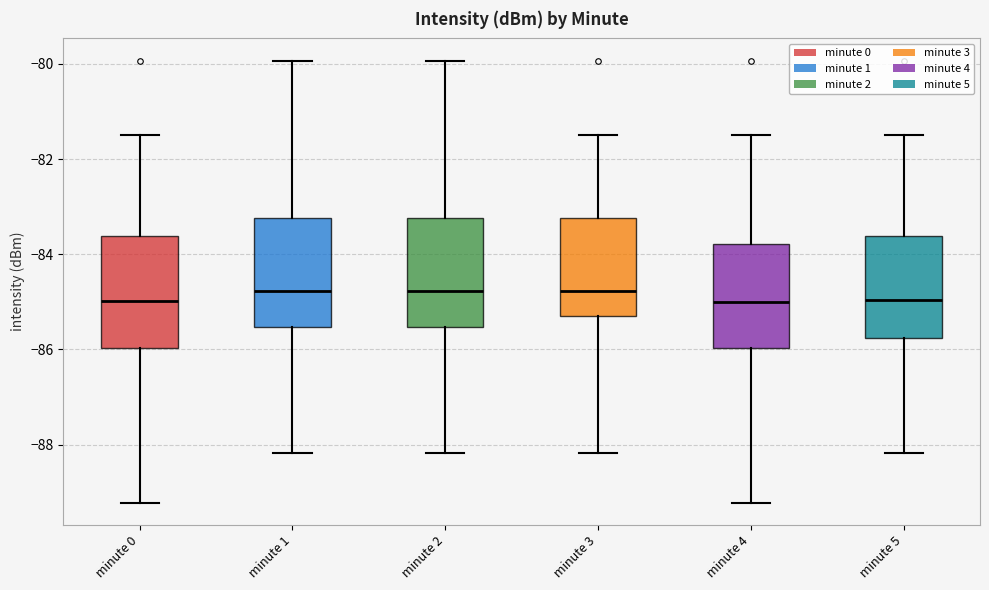

Where is the lower edge of the box for minute 5 on the y-axis? The values are not printed on the chart, so give them approximately, as read against the axis.

-85.8